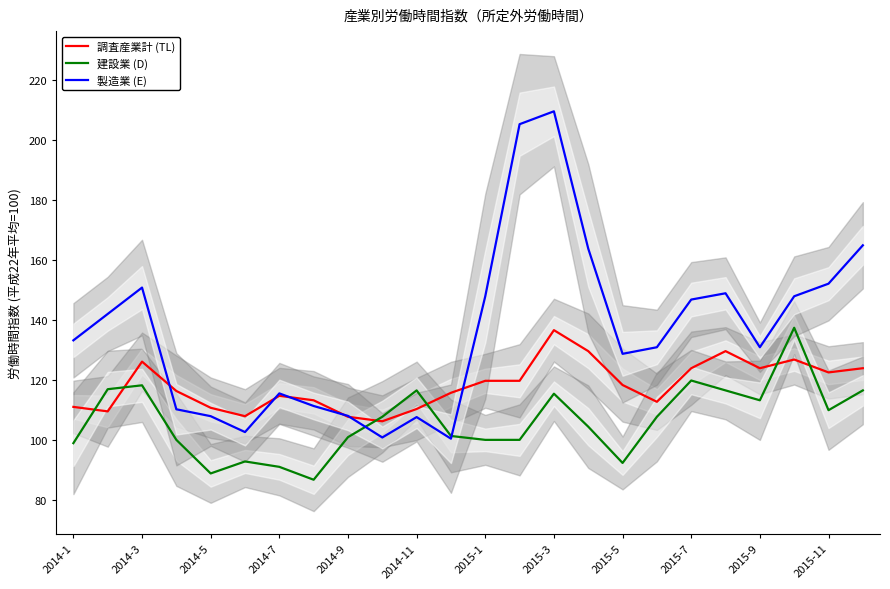

What is the highest value of the 調査産業計 (TL) series?

136.6